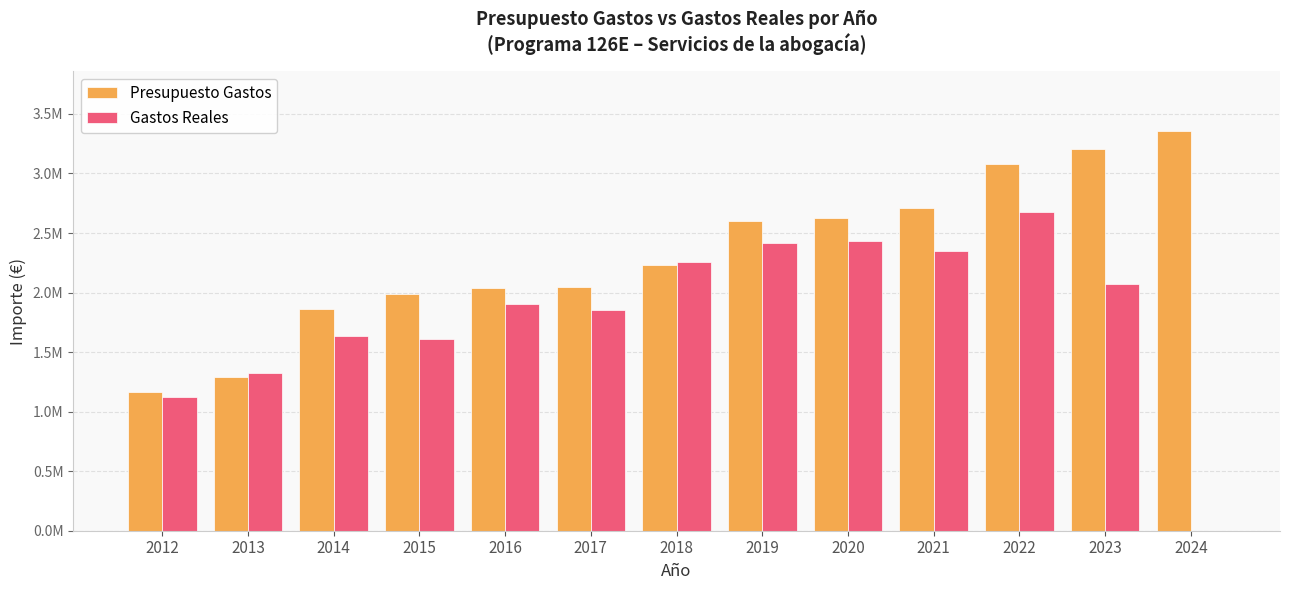

Reading right to left, transcribe all the data shown in this chart.

Presupuesto Gastos: 3354107.0	3202427.0	3083312.0	2710500.0	2624257.0	2601181.0	2231040.0	2050348.0	2038461.0	1987194.0	1862826.0	1290733.0	1163887.0
Gastos Reales: 0.0	2071534.1	2676673.5	2347486.2	2433346.6	2420112.6	2253118.8	1855193.9	1903439.6	1606095.5	1639175.3	1320833.0	1119773.6